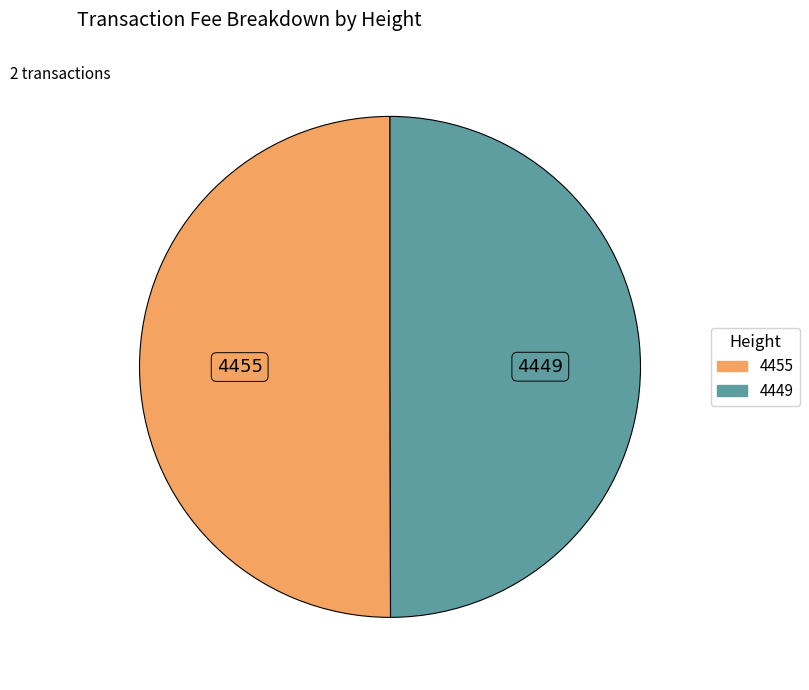

How many slices are in this pie chart?

2